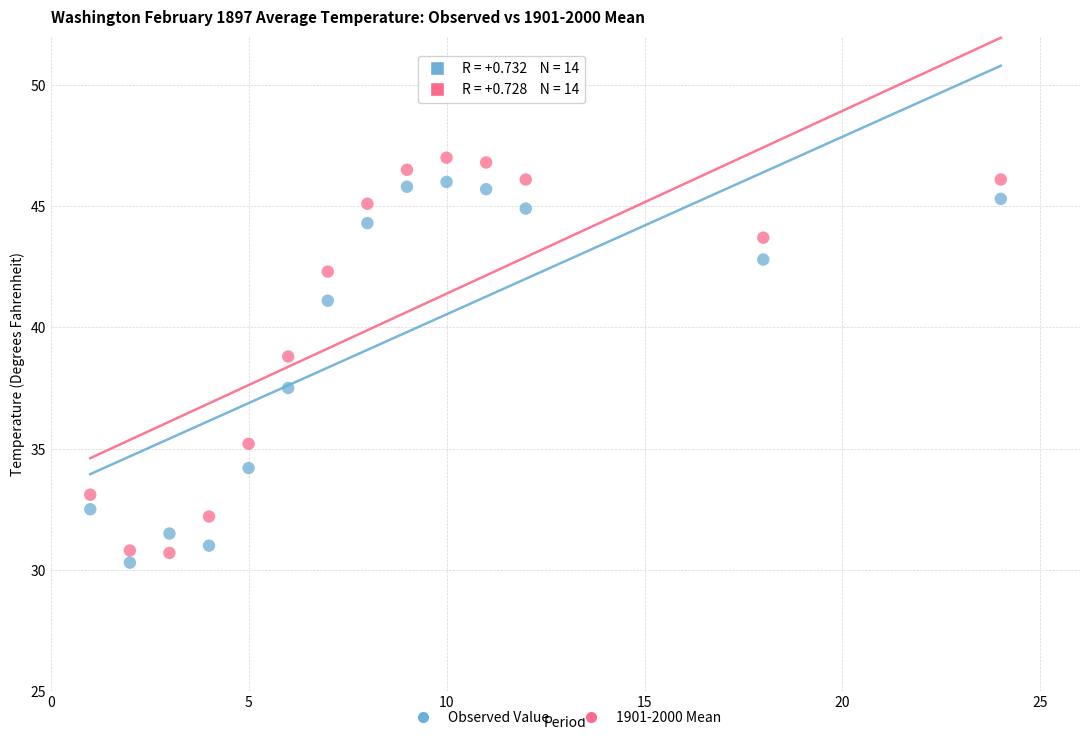

Across all data points, what is the range of Y values (max minus min)?

16.7